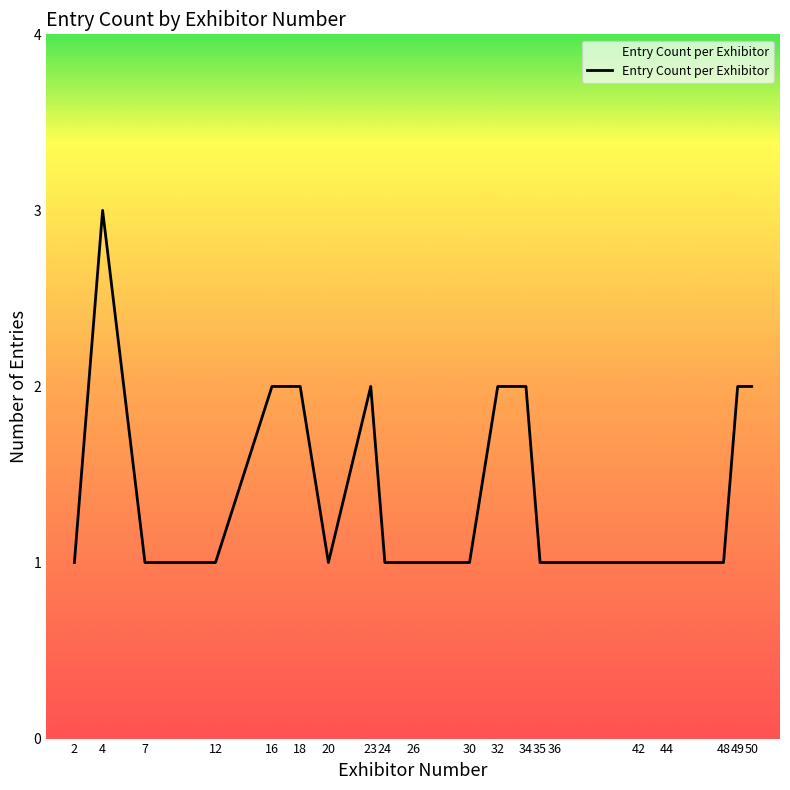

What is the smallest value displayed?

1